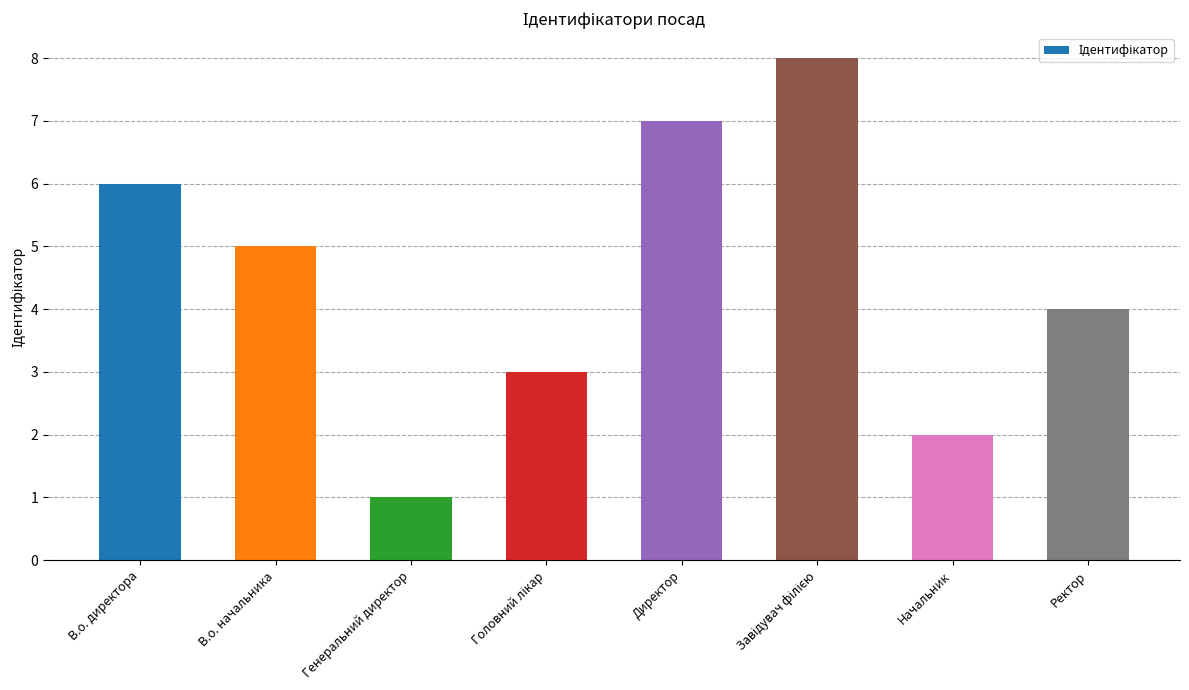

What is the difference between the maximum and minimum values?

7